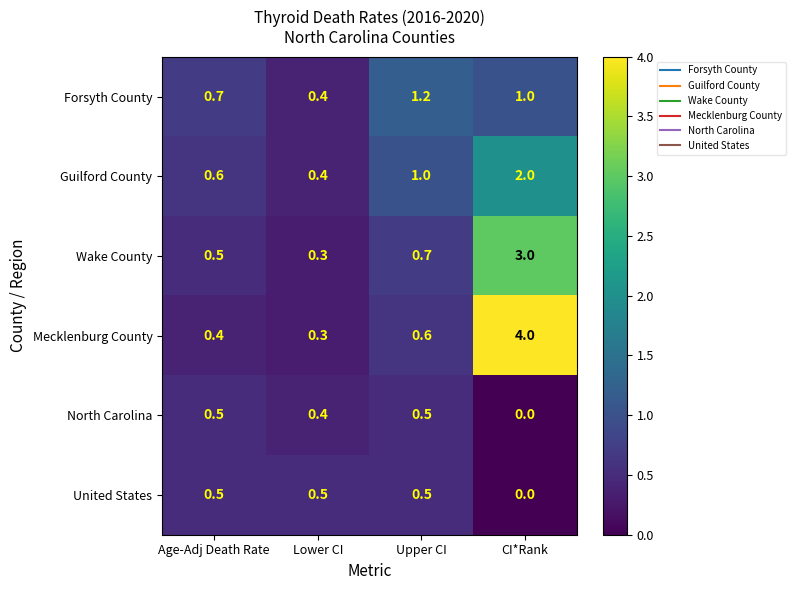

How many Guilford County values are between 0 and 2?

4